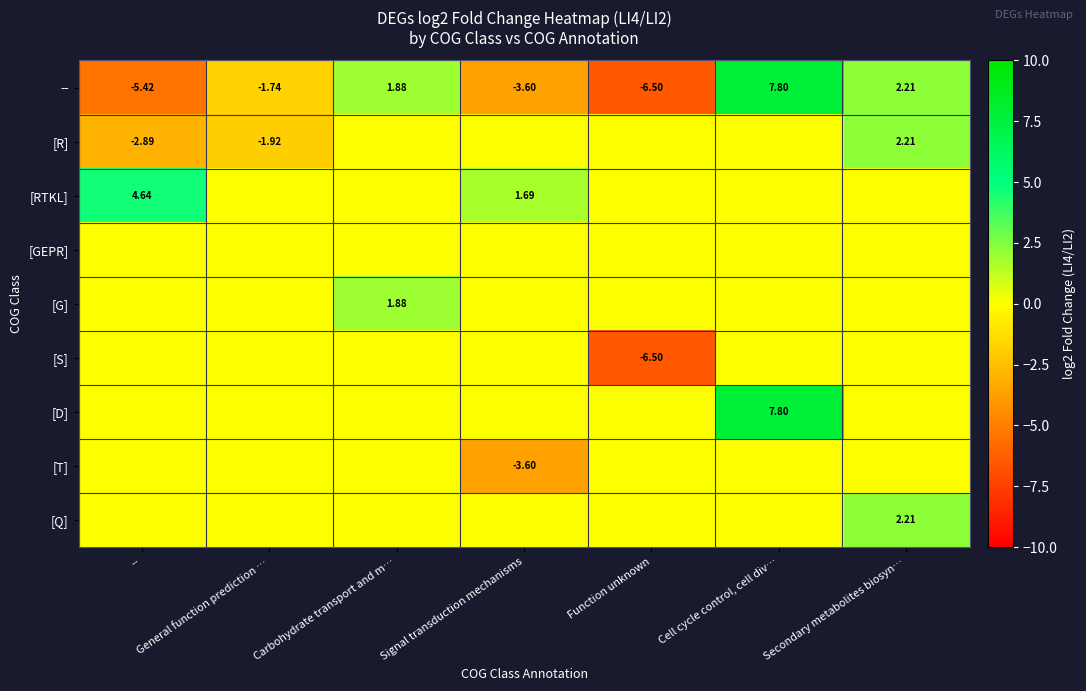

True or false: [Q] has a value of 2.2 at Secondary metabolites biosyn….

True